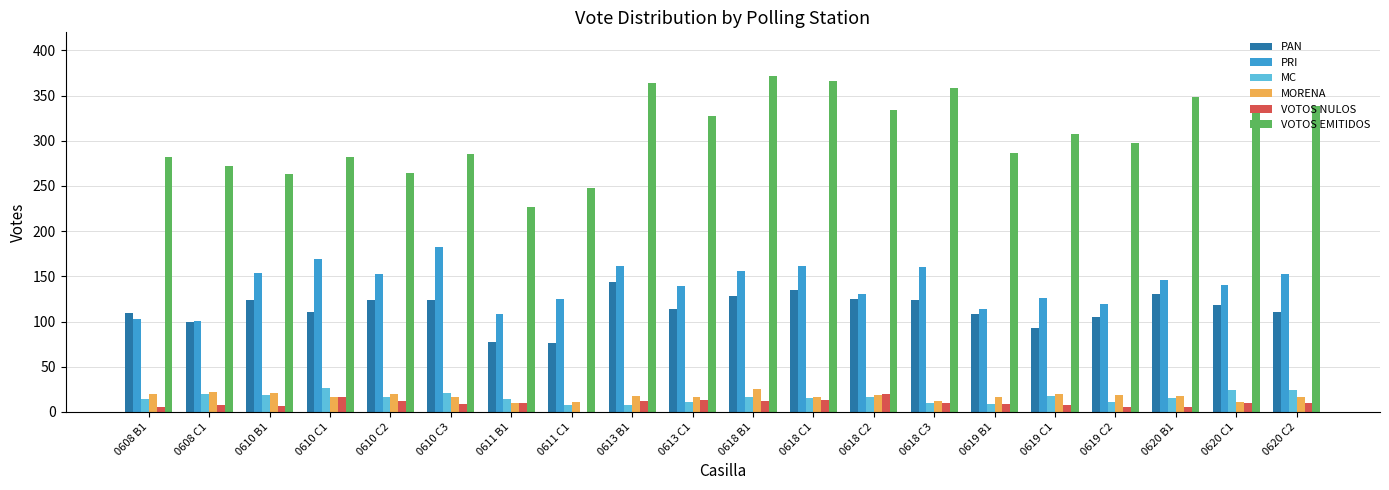

What is the sum of all VOTOS EMITIDOS values?

6156